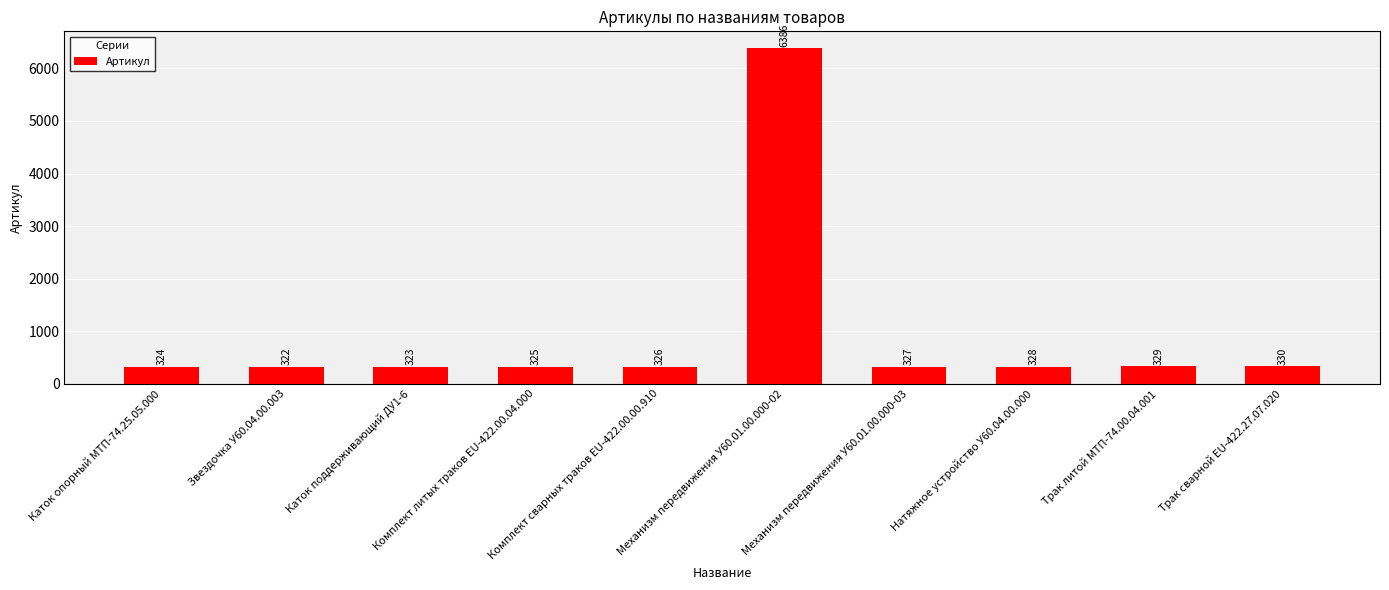

What is the difference between the maximum and minimum values?

6064